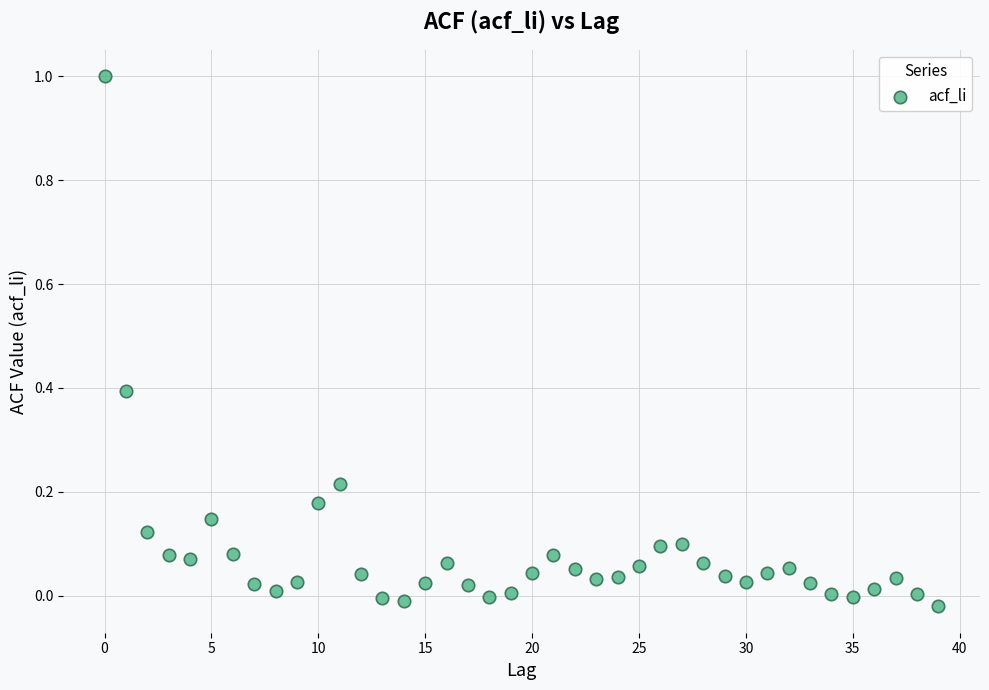

What is the range of Y values (max minus min)?

1.0